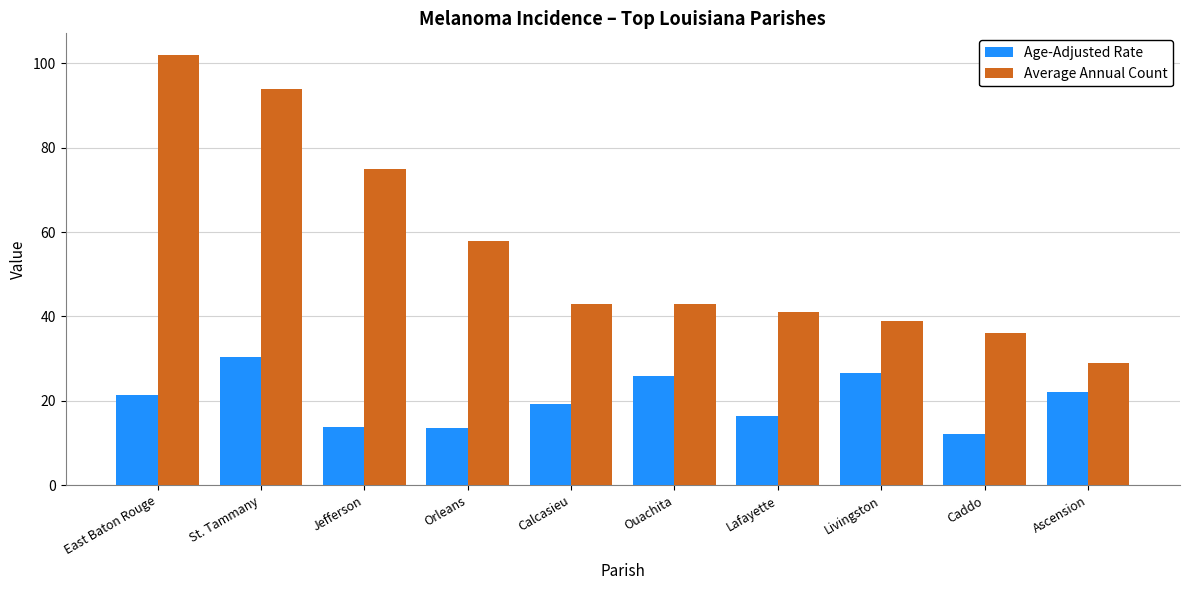

How many data points does each series have?

10